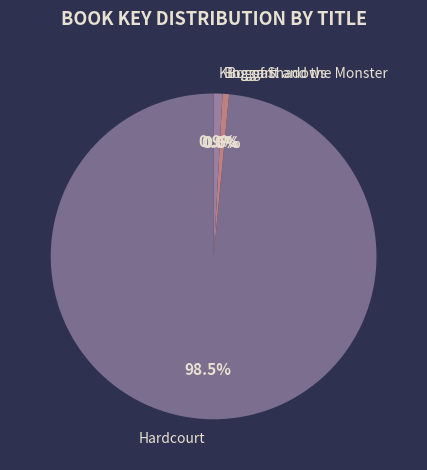

Which has a higher value, King of Shadows or Hardcourt?

Hardcourt